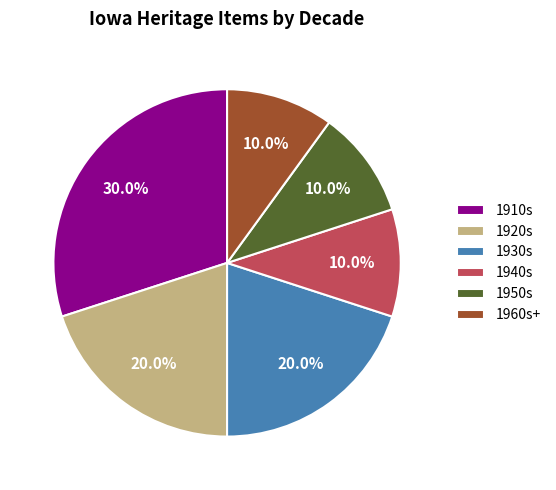

Is the sum of 1950s and 1940s greater than half?

No